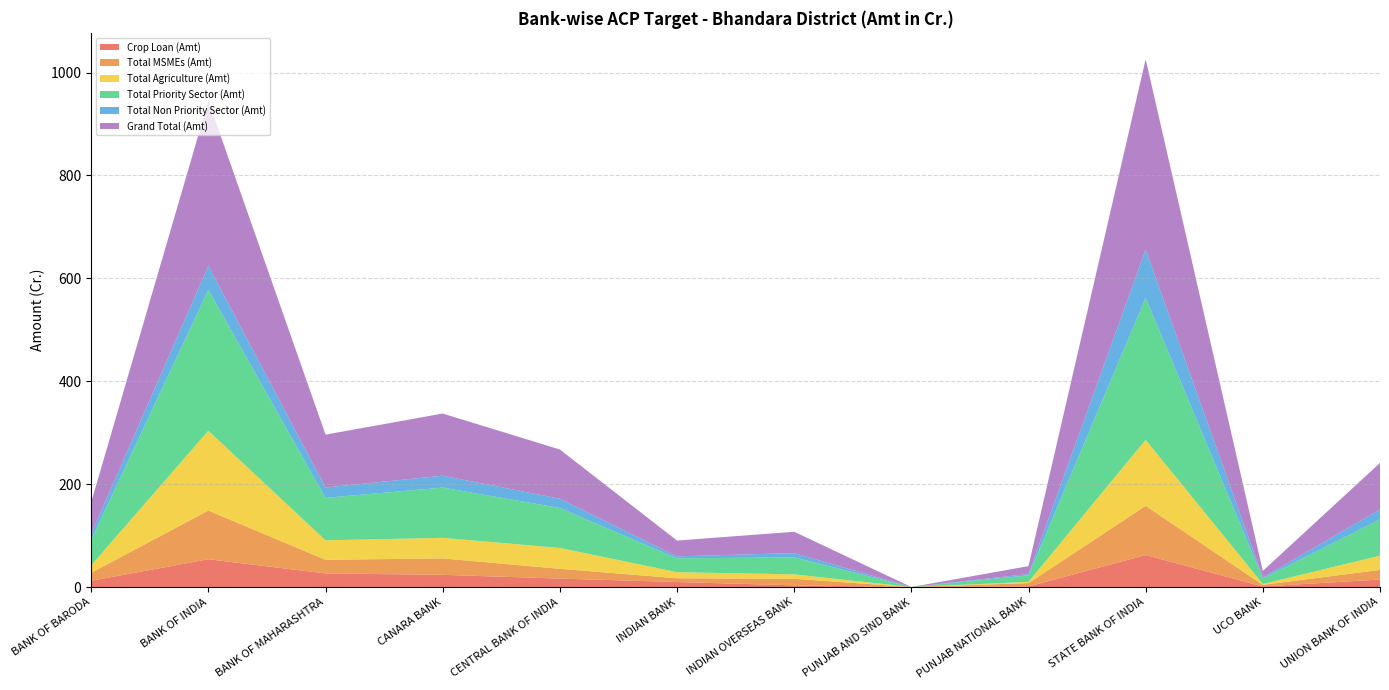

Reading left to right, list all the values displayed in this chart.

Crop Loan (Amt): 12.1	54.0	26.4	23.7	16.4	9.7	3.3	0.0	1.2	62.1	1.1	14.6
Total MSMEs (Amt): 15.6	94.6	26.5	31.9	19.0	7.4	12.7	0.0	6.4	95.8	3.1	18.7
Total Agriculture (Amt): 14.5	155.2	37.9	40.0	40.5	11.7	8.6	0.0	2.5	128.2	1.6	27.8
Total Priority Sector (Amt): 49.7	274.0	82.5	97.7	77.7	27.0	33.0	0.0	12.7	276.2	10.9	70.5
Total Non Priority Sector (Amt): 11.6	46.8	20.2	23.2	18.0	3.7	8.4	0.0	2.6	93.7	1.9	19.6
Grand Total (Amt): 61.3	320.7	102.7	120.8	95.7	30.8	41.4	0.0	15.3	369.9	12.8	90.1